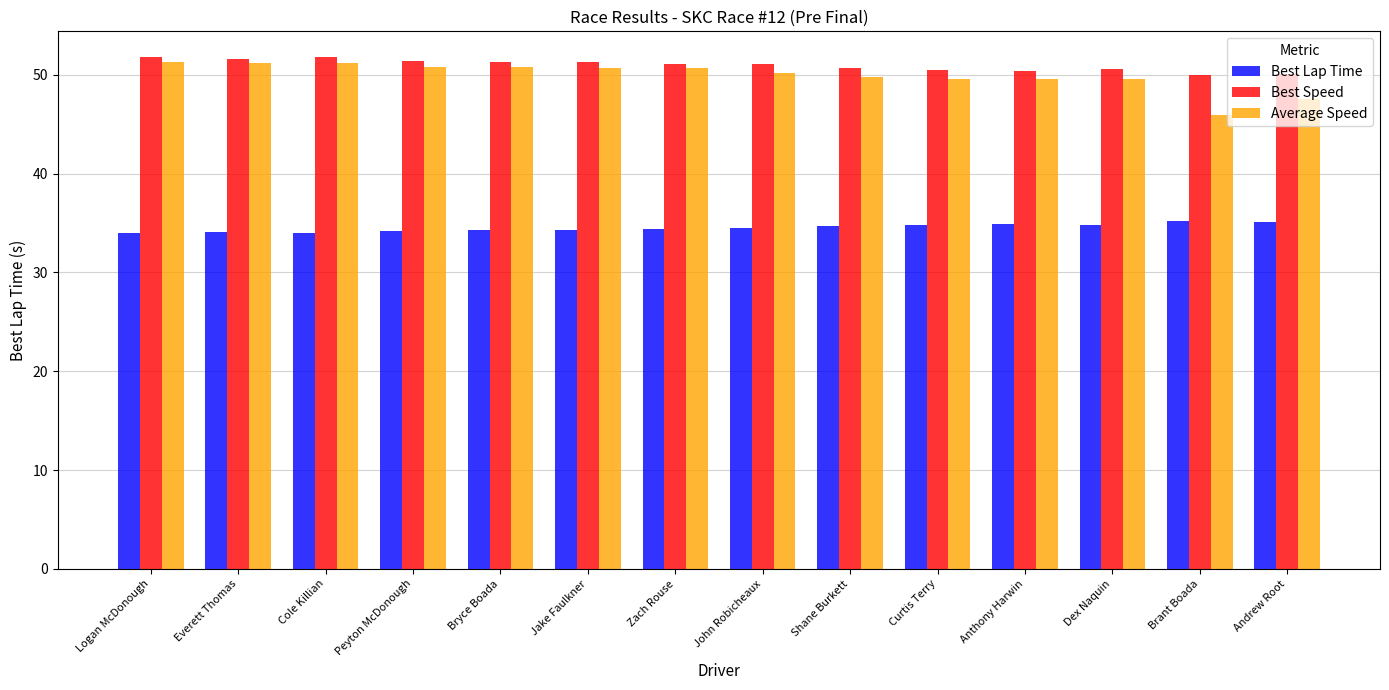

What is the average value of the Best Speed series?

51.0